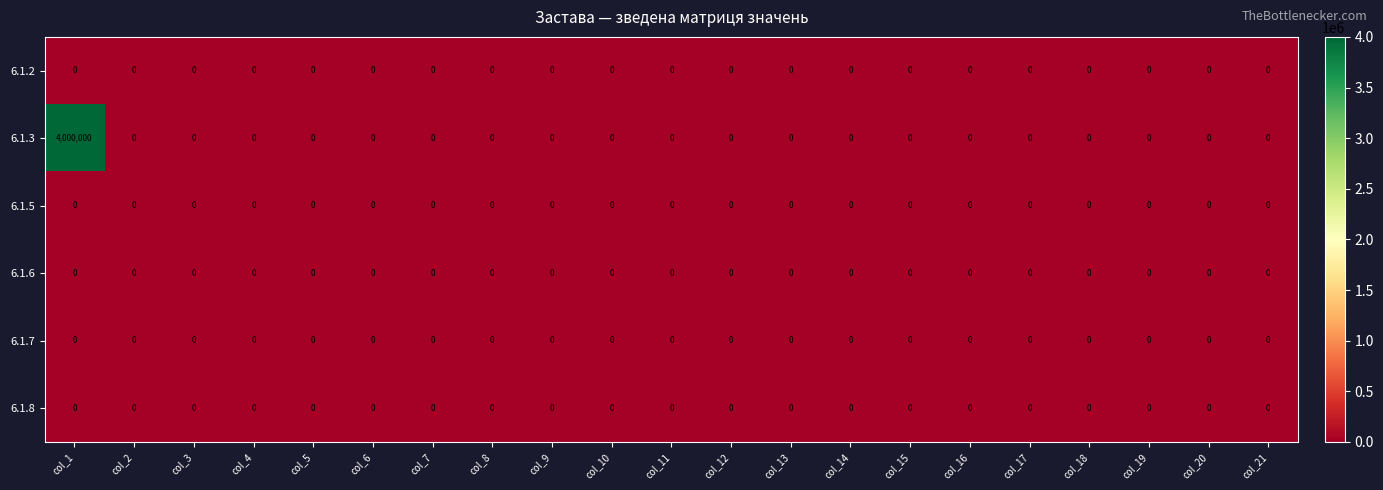

How many categories are shown in the chart?

21